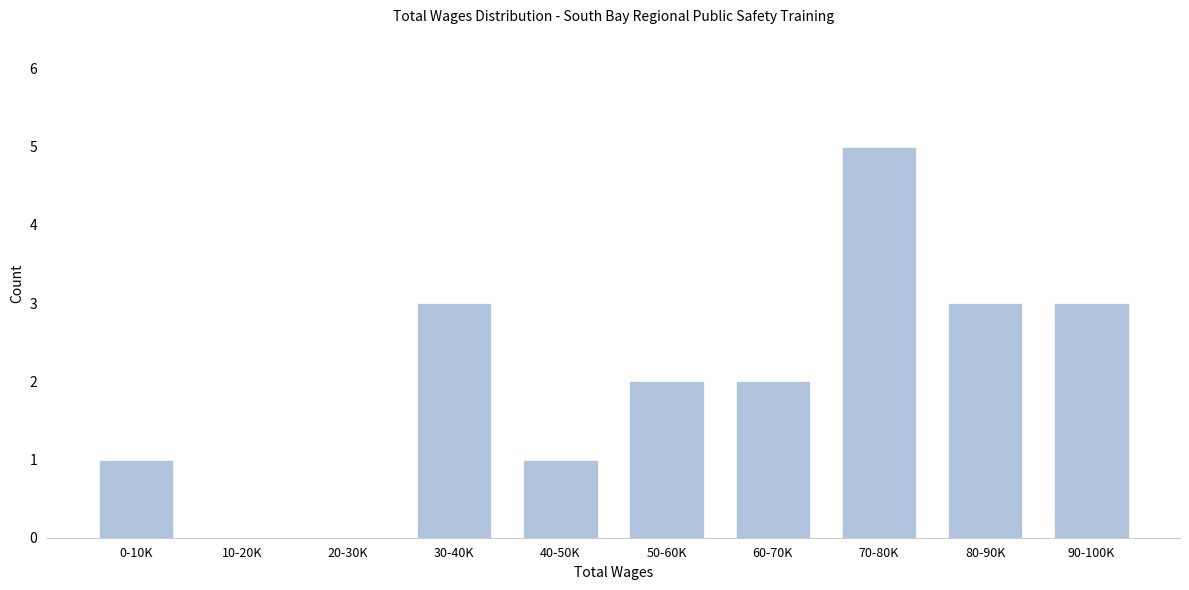

Reading left to right, what are all the values shown in this chart?

0-10K=1	10-20K=0	20-30K=0	30-40K=3	40-50K=1	50-60K=2	60-70K=2	70-80K=5	80-90K=3	90-100K=3